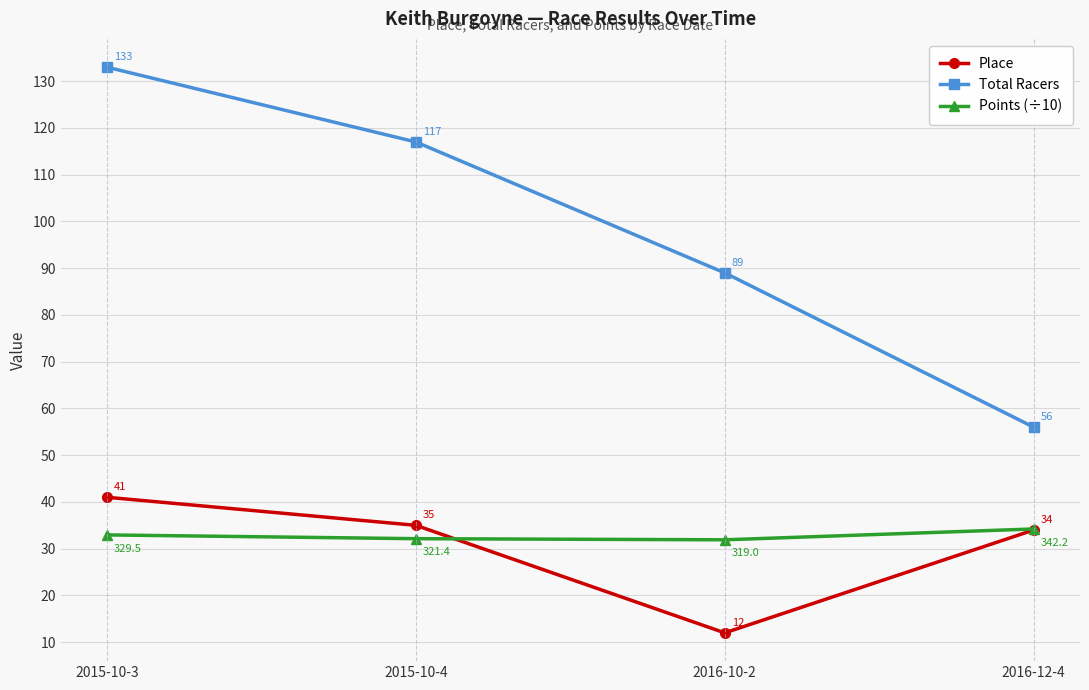

Which series has the widest spread of values?

Total Racers